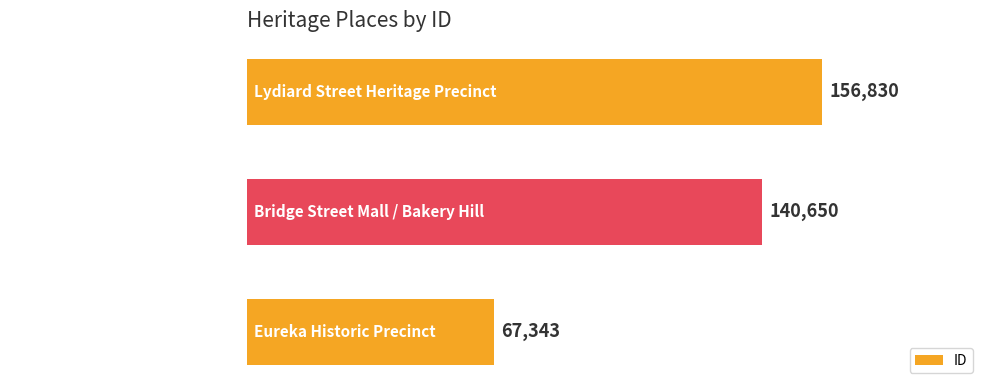

Is it true that the value at Lydiard Street Heritage Precinct is 80743?

False